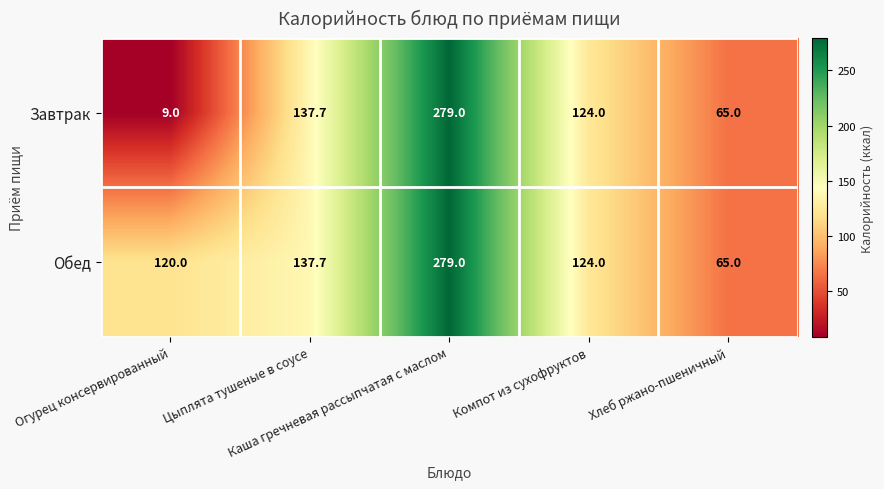

What is the sum of all Завтрак values?

614.7